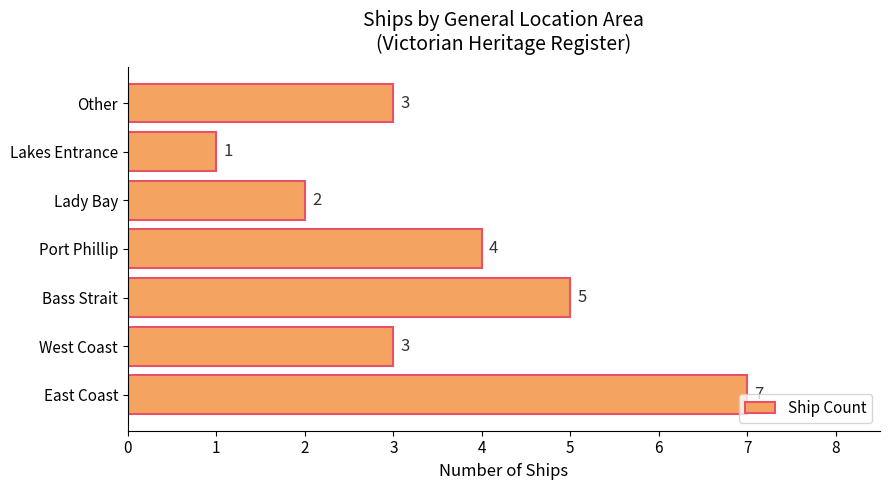

Are the bars grouped side by side (vs. stacked)?

No